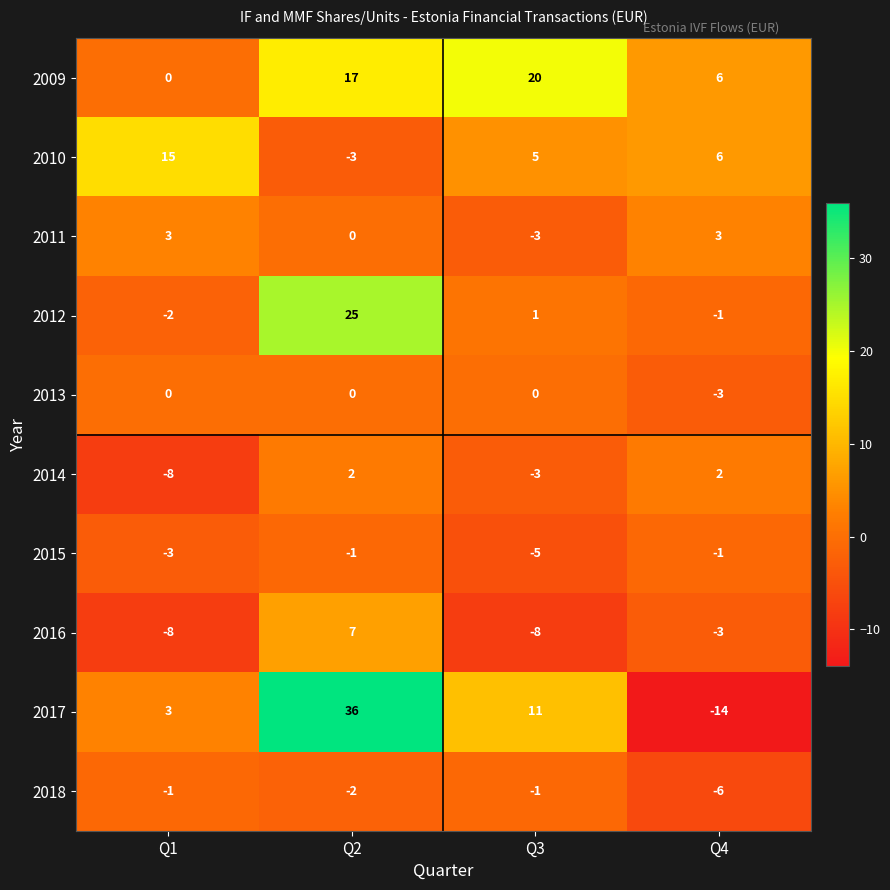

What is the smallest value displayed?

-14